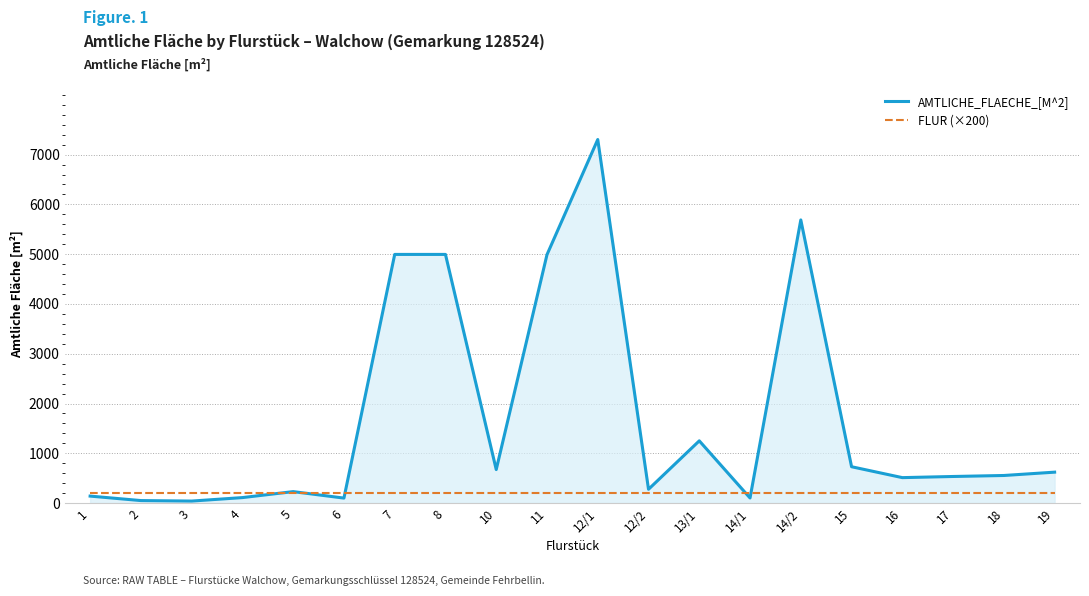

What are all the series names shown in the legend?

AMTLICHE_FLAECHE_[M^2], FLUR (×200)